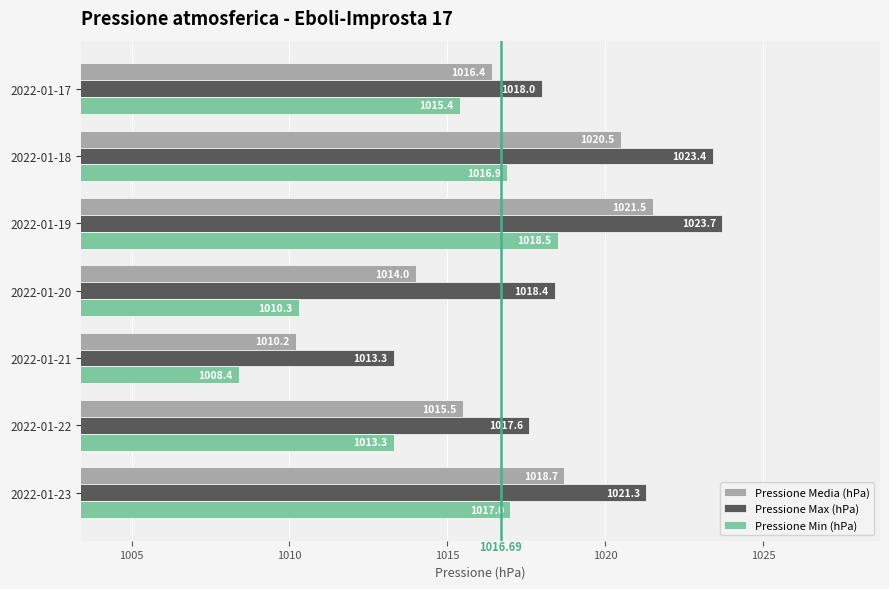

Which category has the highest value in the Pressione Max (hPa) series?

2022-01-19